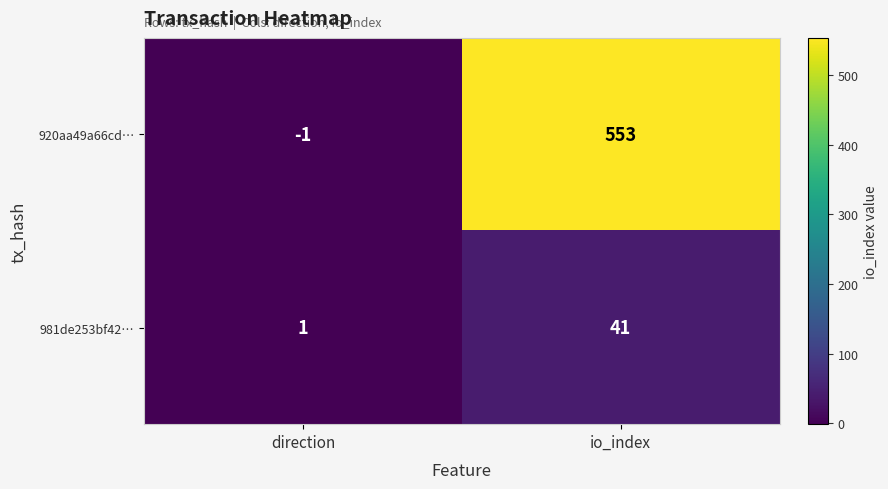

Reading right to left, list all the values displayed in this chart.

920aa49a66cd…: io_index=553	direction=-1
981de253bf42…: io_index=41	direction=1